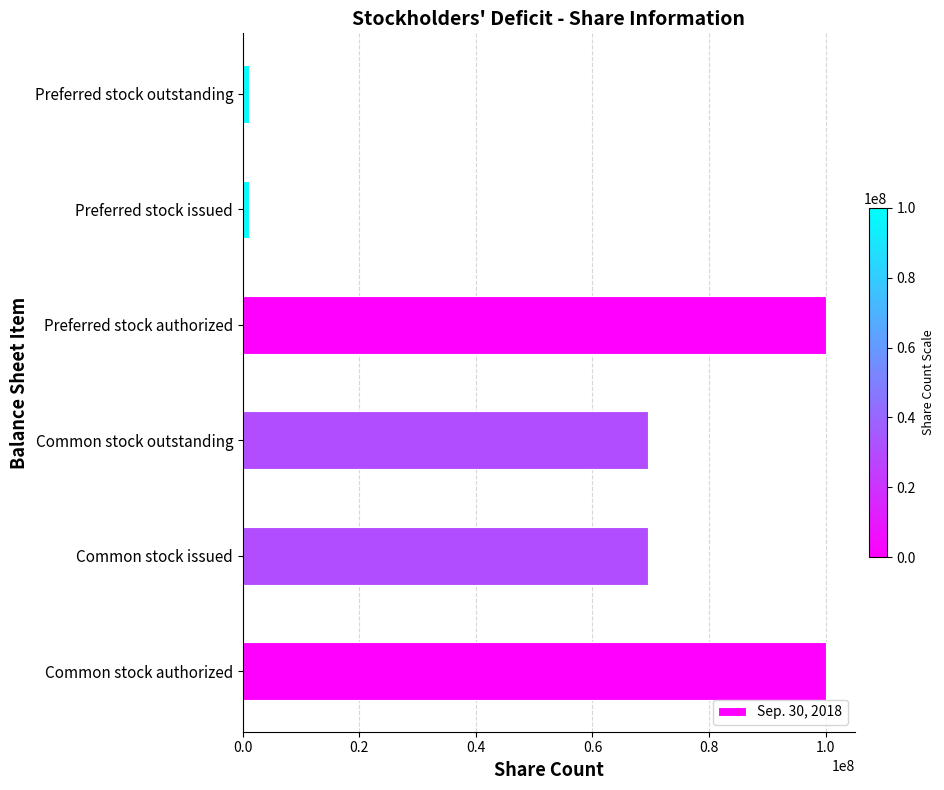

The value at Common stock outstanding is 69584149. True or false?

True